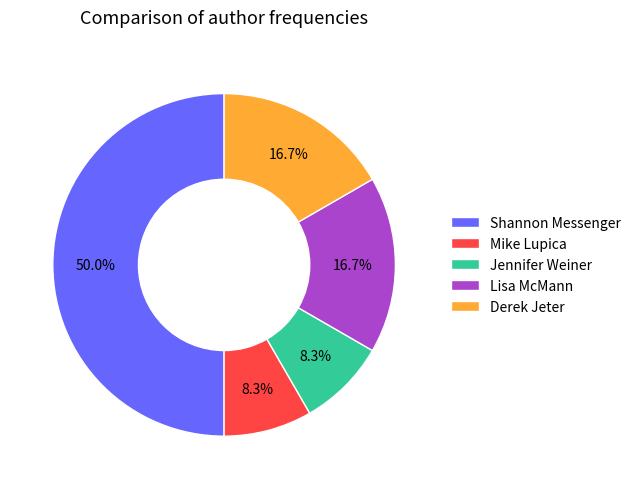

To the nearest percent, what is the difference between the Derek Jeter and Shannon Messenger slice percentages?

33%